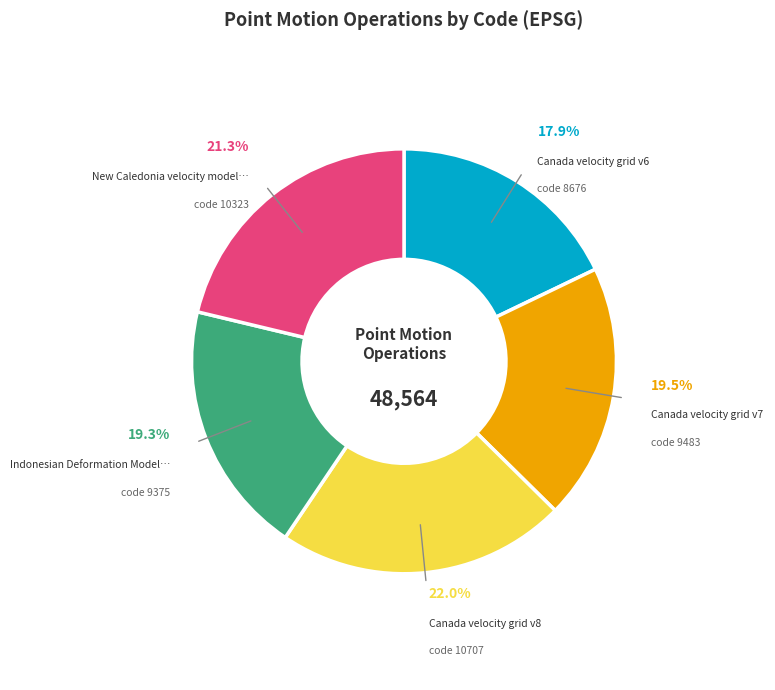

Does any single category account for the majority?

No